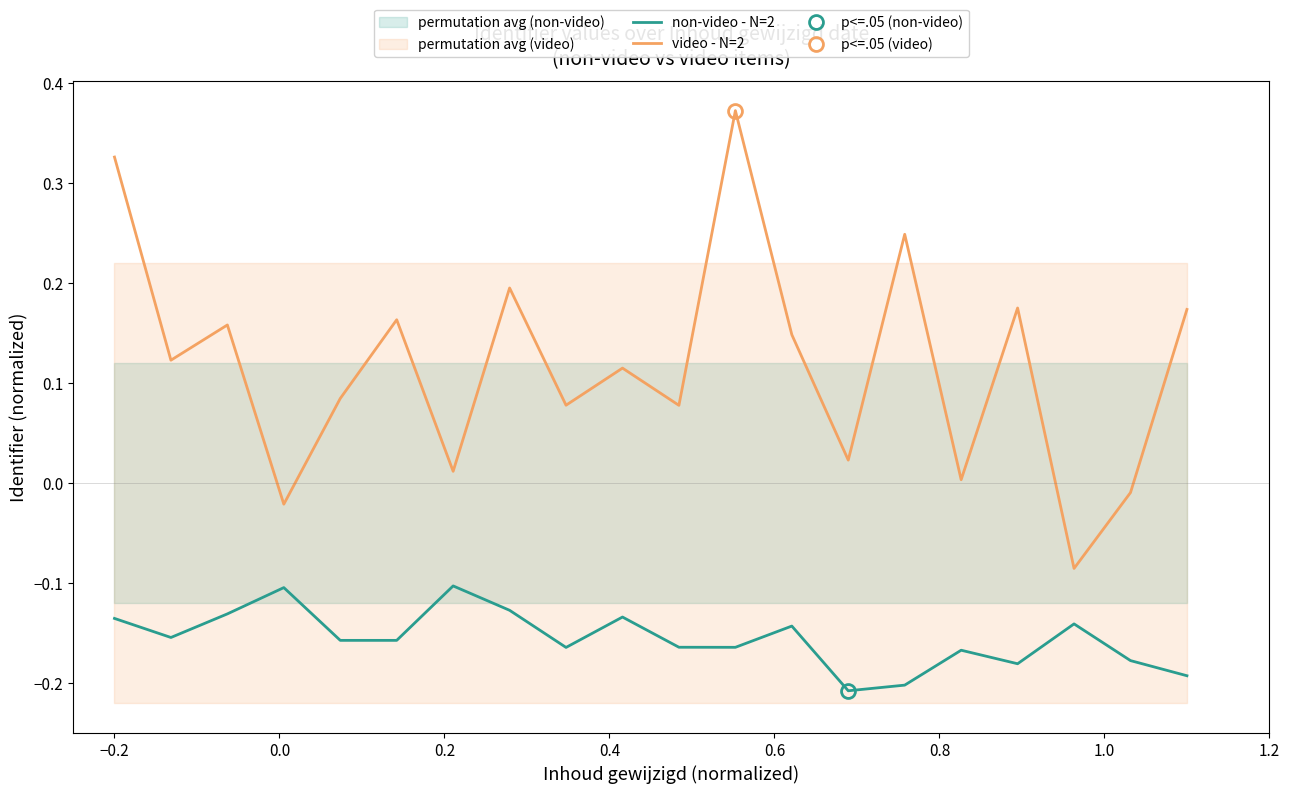

Reading left to right, what are all the values shown in this chart?

non-video - N=2: -0.1	-0.2	-0.1	-0.1	-0.2	-0.2	-0.1	-0.1	-0.2	-0.1	-0.2	-0.2	-0.1	-0.2	-0.2	-0.2	-0.2	-0.1	-0.2	-0.2
video - N=2: 0.3	0.1	0.2	-0.0	0.1	0.2	0.0	0.2	0.1	0.1	0.1	0.4	0.1	0.0	0.2	0.0	0.2	-0.1	-0.0	0.2